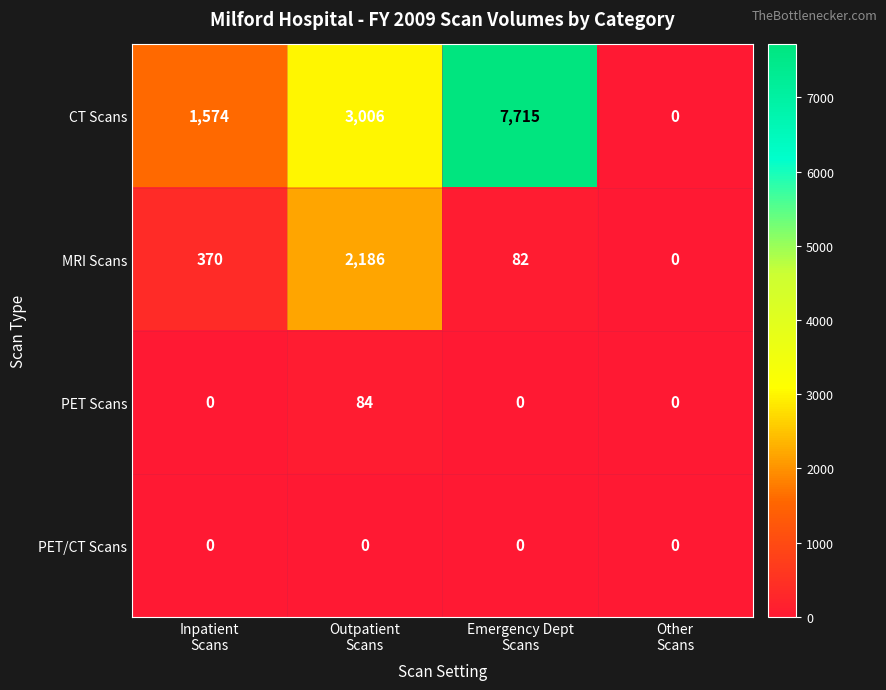

Reading right to left, what are all the values shown in this chart?

CT Scans: 0	7715	3006	1574
MRI Scans: 0	82	2186	370
PET Scans: 0	0	84	0
PET/CT Scans: 0	0	0	0